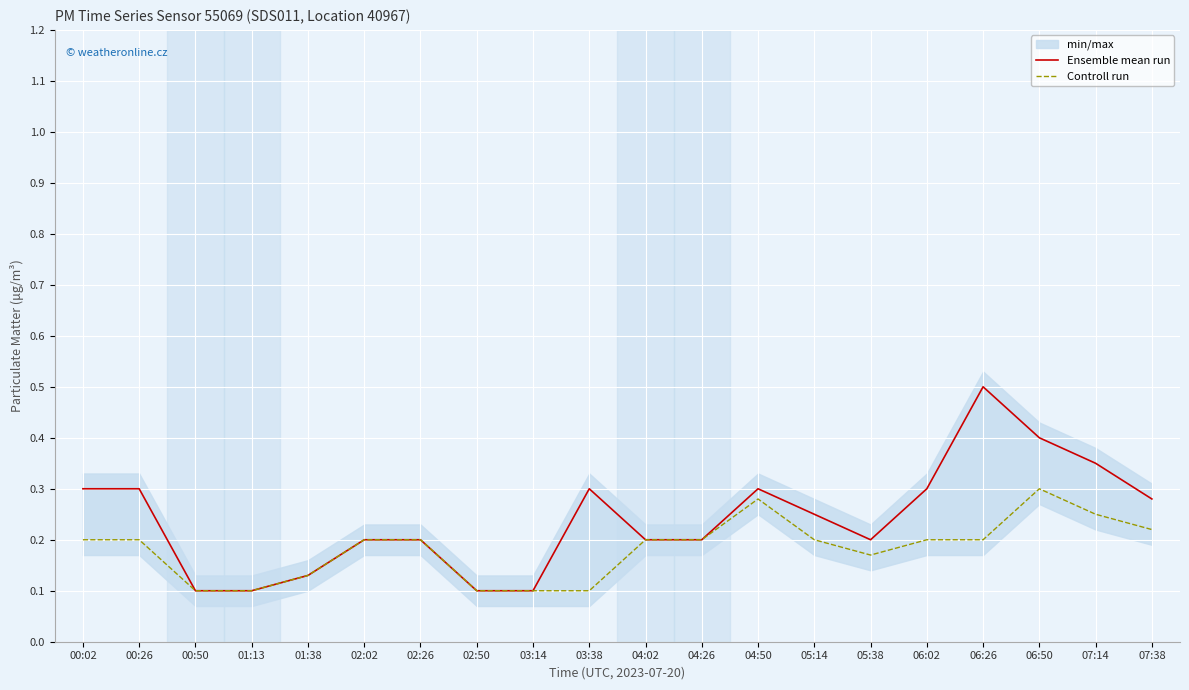

What is the sum of the Ensemble mean run values at 00:26 and 04:50?

0.6